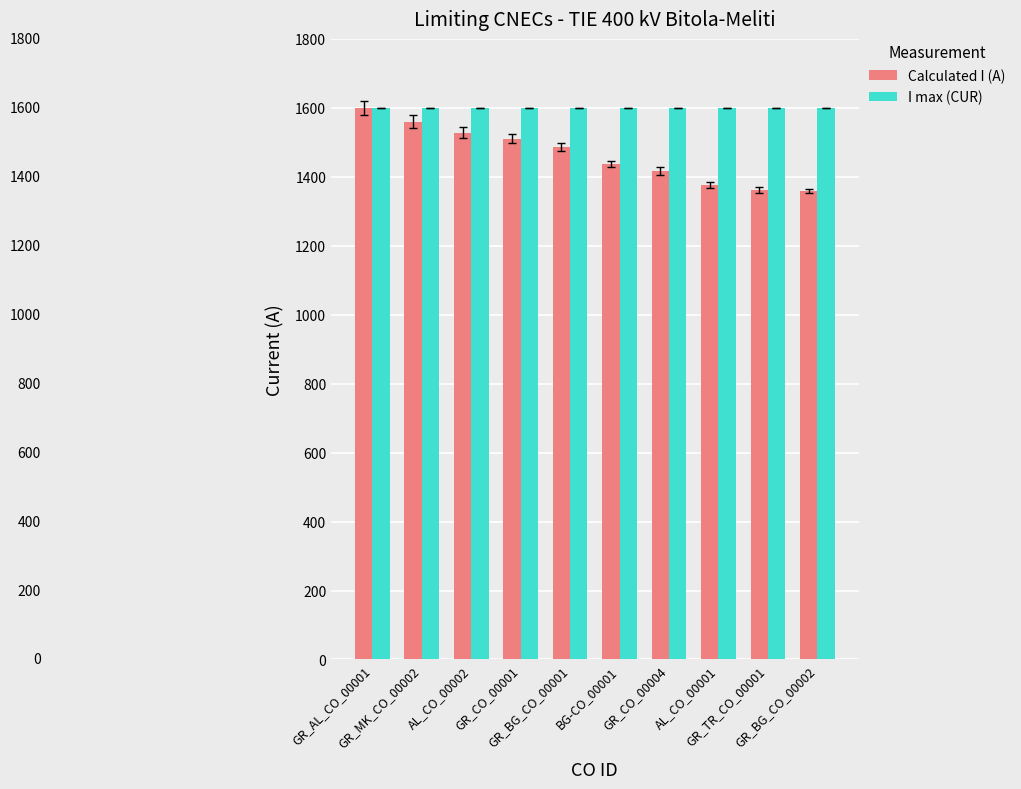

What is the value of the Calculated I (A) bar at the 8th from the left?

1377